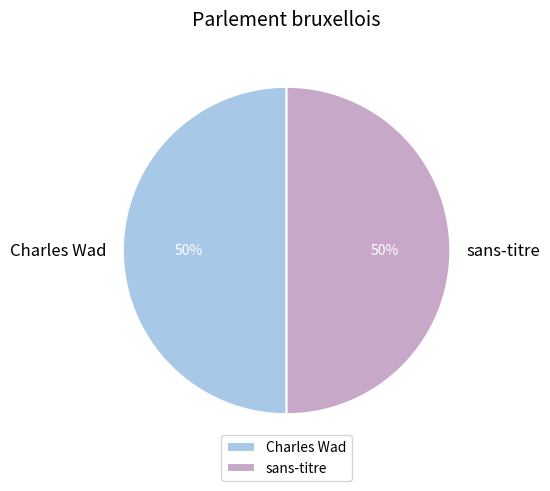

True or false: sans-titre accounts for 50% of the total.

True